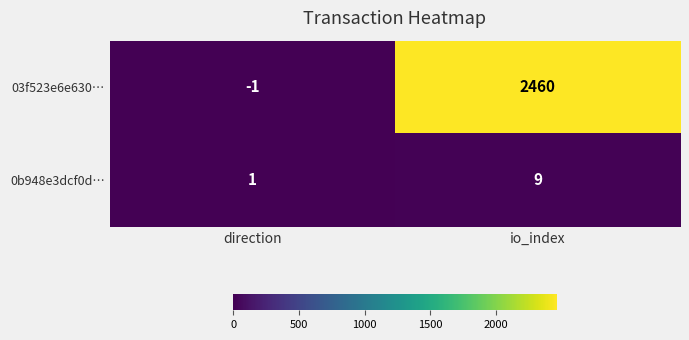

What is the maximum value shown in the chart?

2460